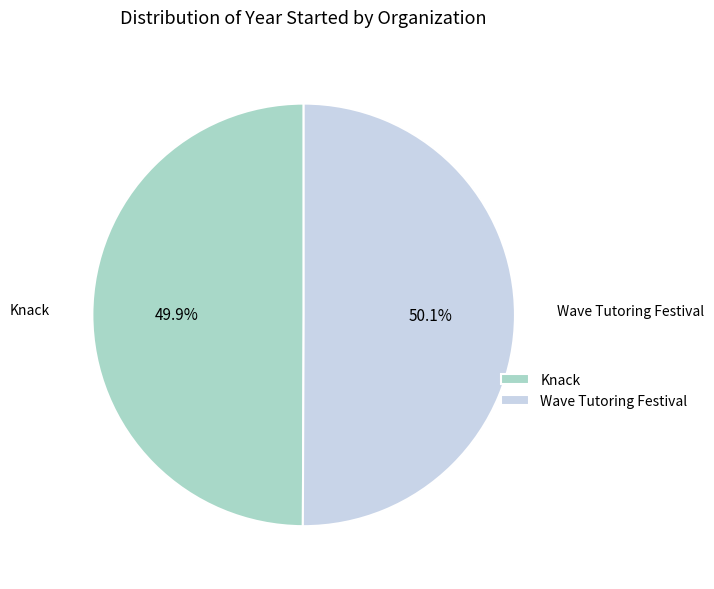

How many slices are in this pie chart?

2